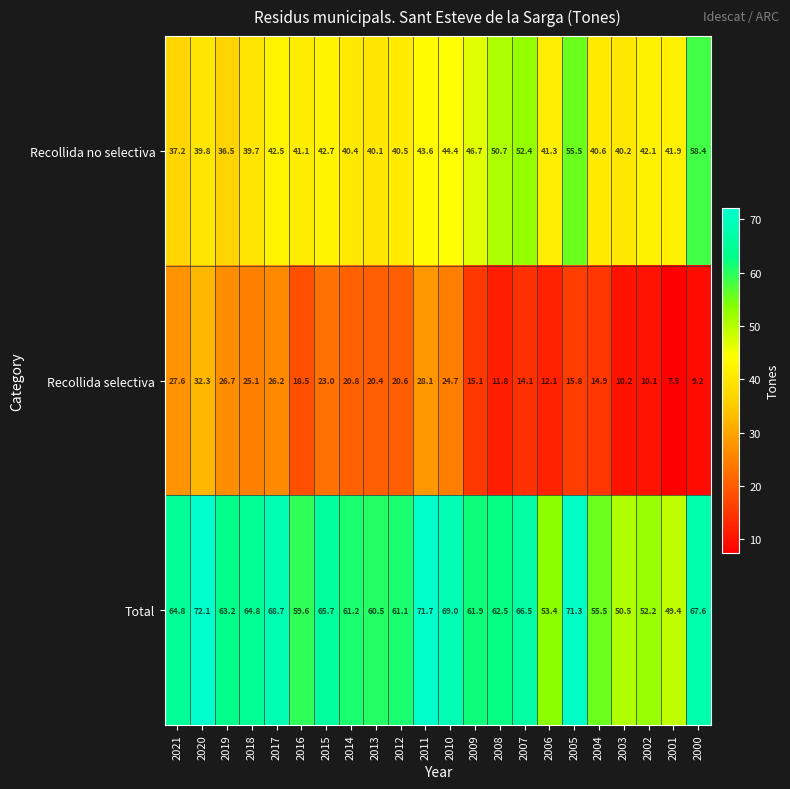

How many data points does each series have?

22